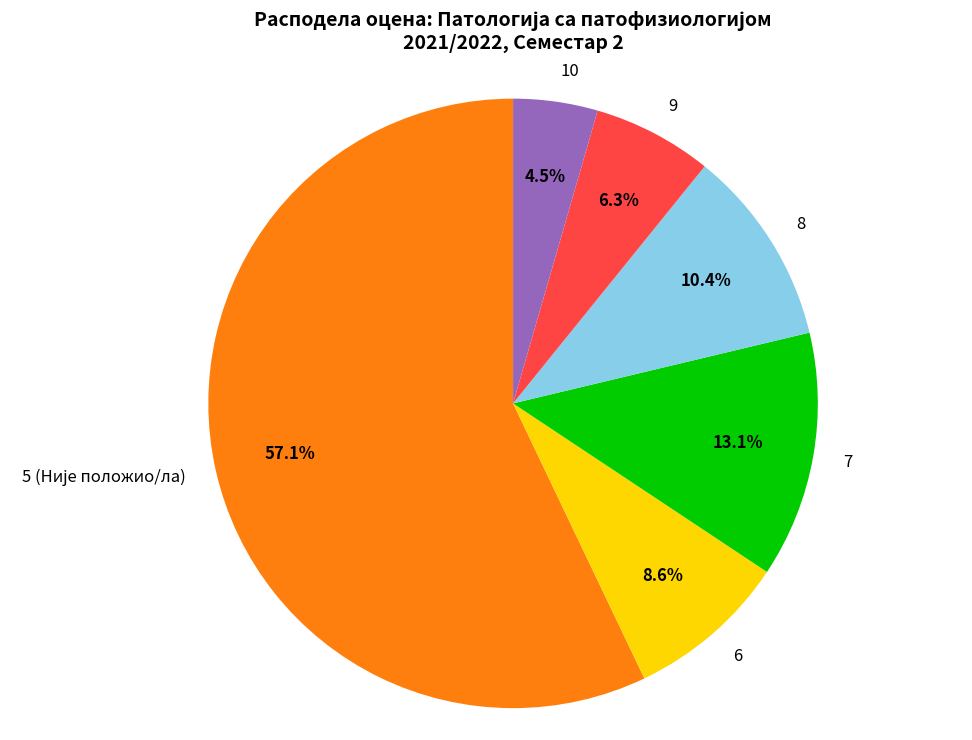

What portion of the pie excludes 7?

86.9%